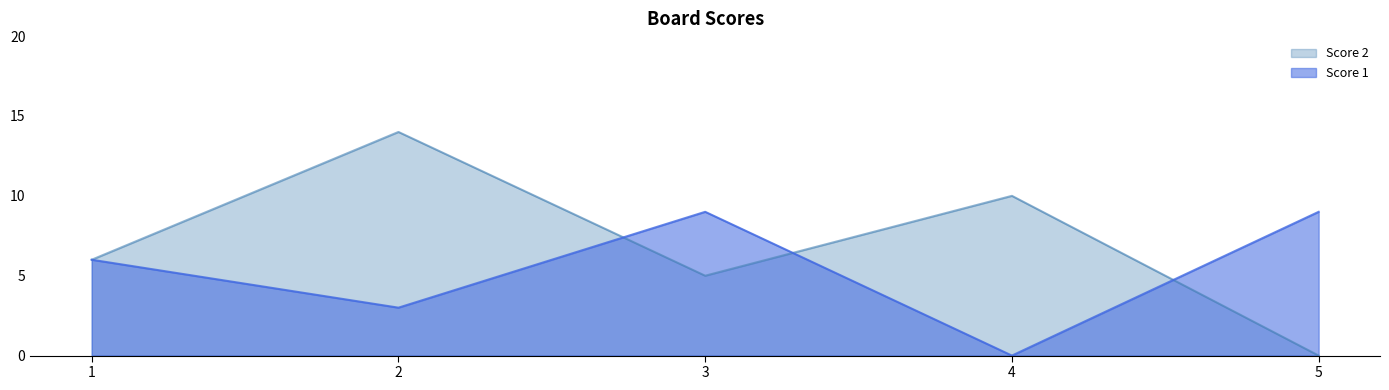

How many lines are shown in the chart?

2